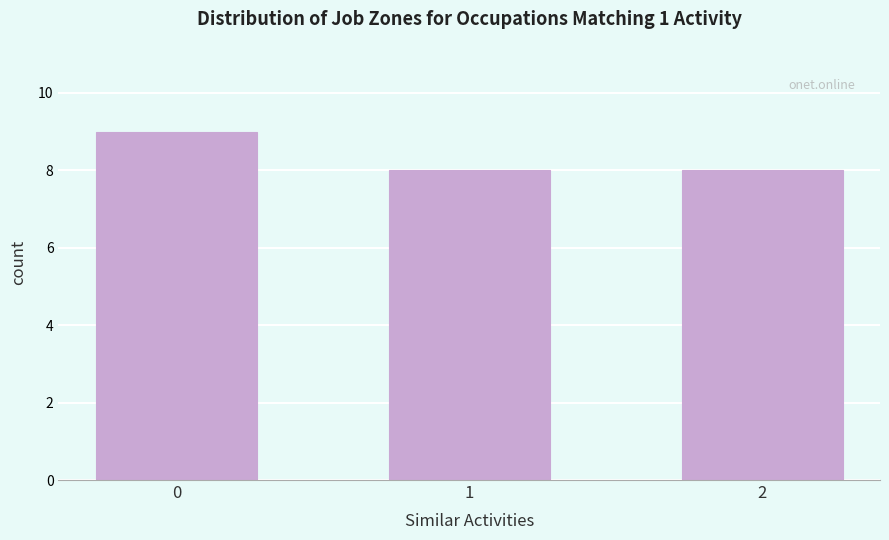

Reading left to right, list all the values displayed in this chart.

0=9	1=8	2=8